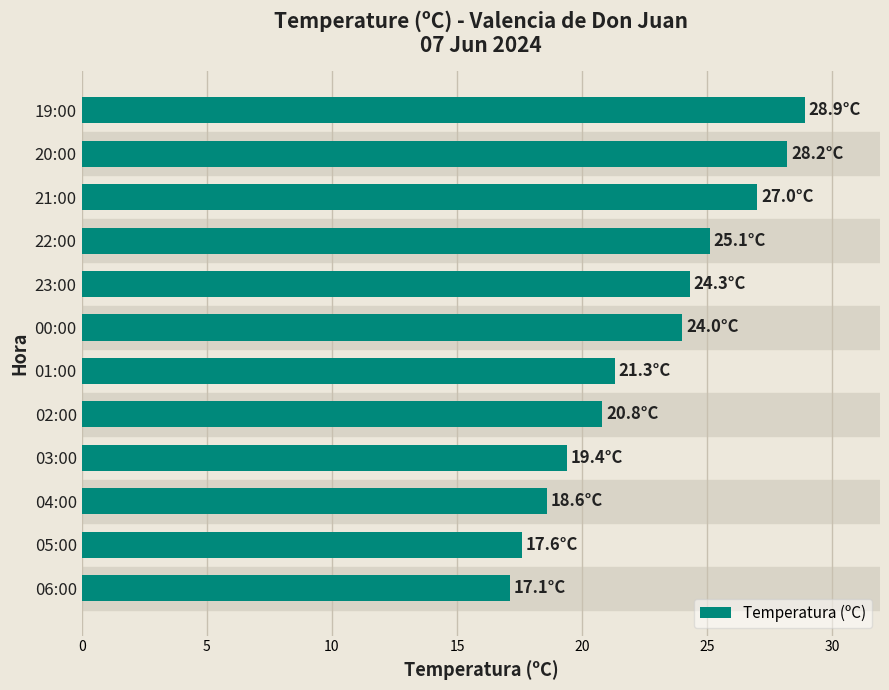

Approximately how many times larger is the value at 06:00 compared to 03:00?

0.9